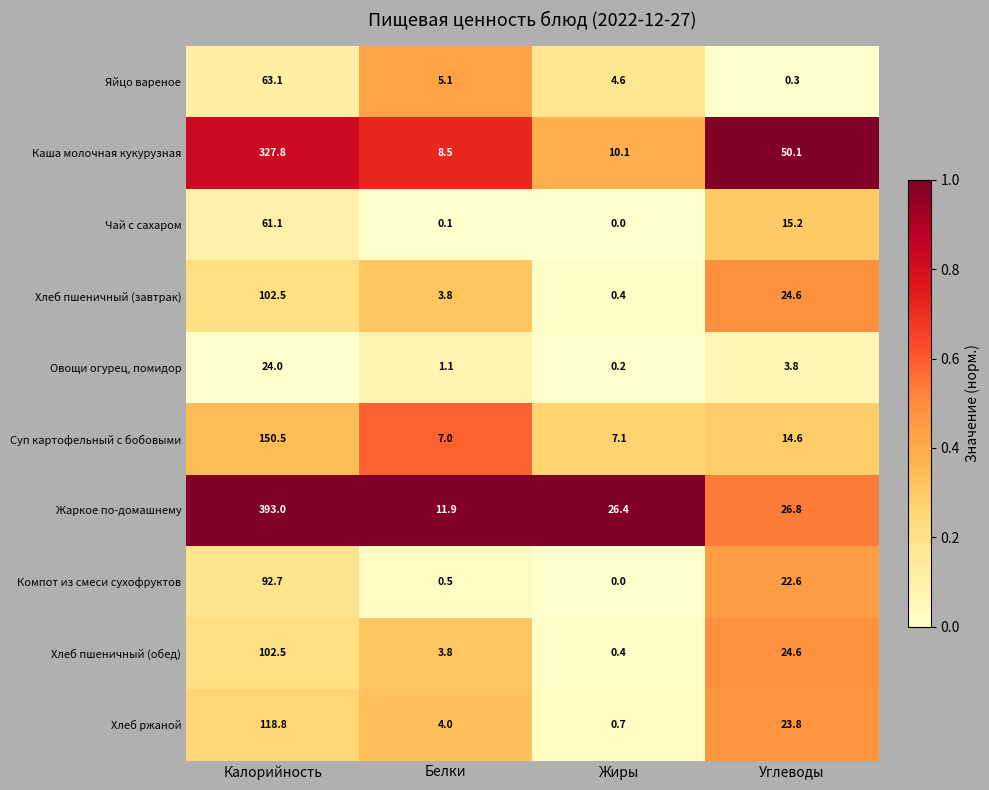

At which label does Чай с сахаром first exceed 15?

Калорийность